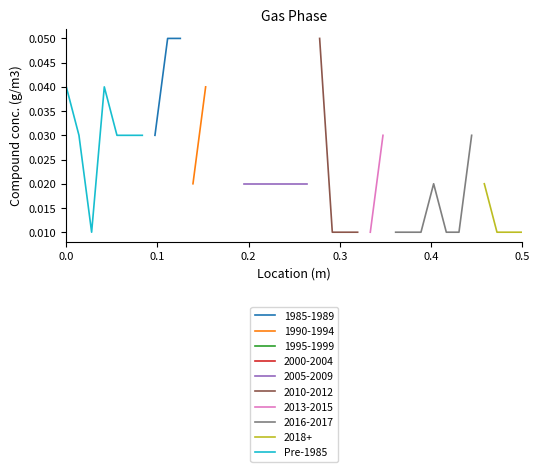

How many categories are shown in the chart?

7